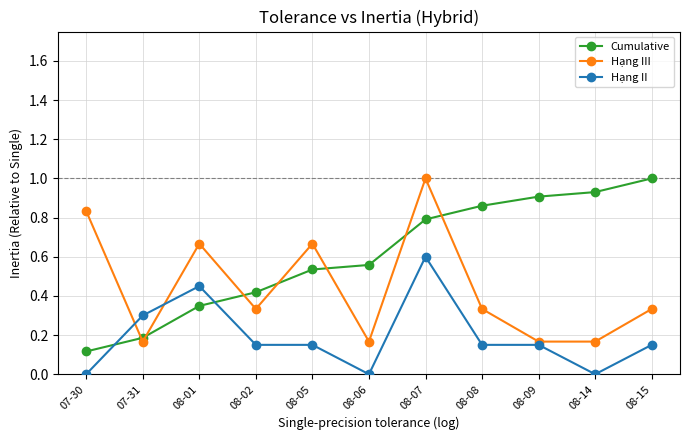

At 07-30, list the series in order from smallest to largest.

Hạng II, Cumulative, Hạng III